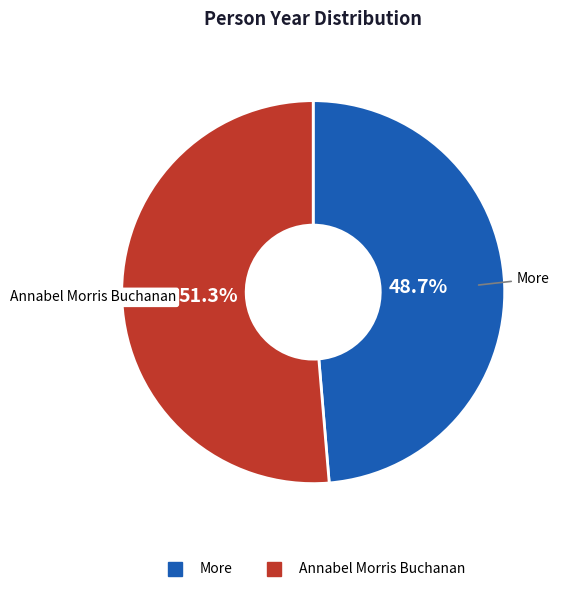

What is the majority slice?

Annabel Morris Buchanan